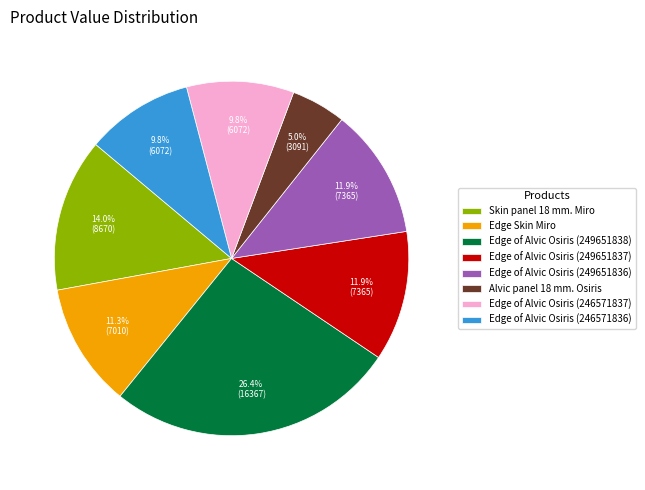

Approximately how many times larger is the value at Skin panel 18 mm. Miro compared to Alvic panel 18 mm. Osiris?

2.8